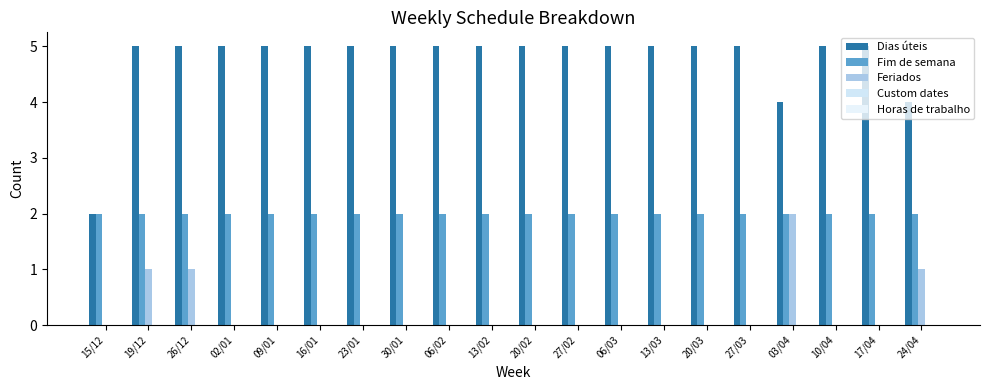

How many groups of bars are there?

20